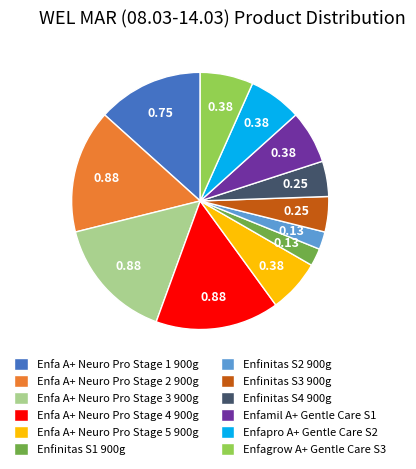

Does any single category account for the majority?

No